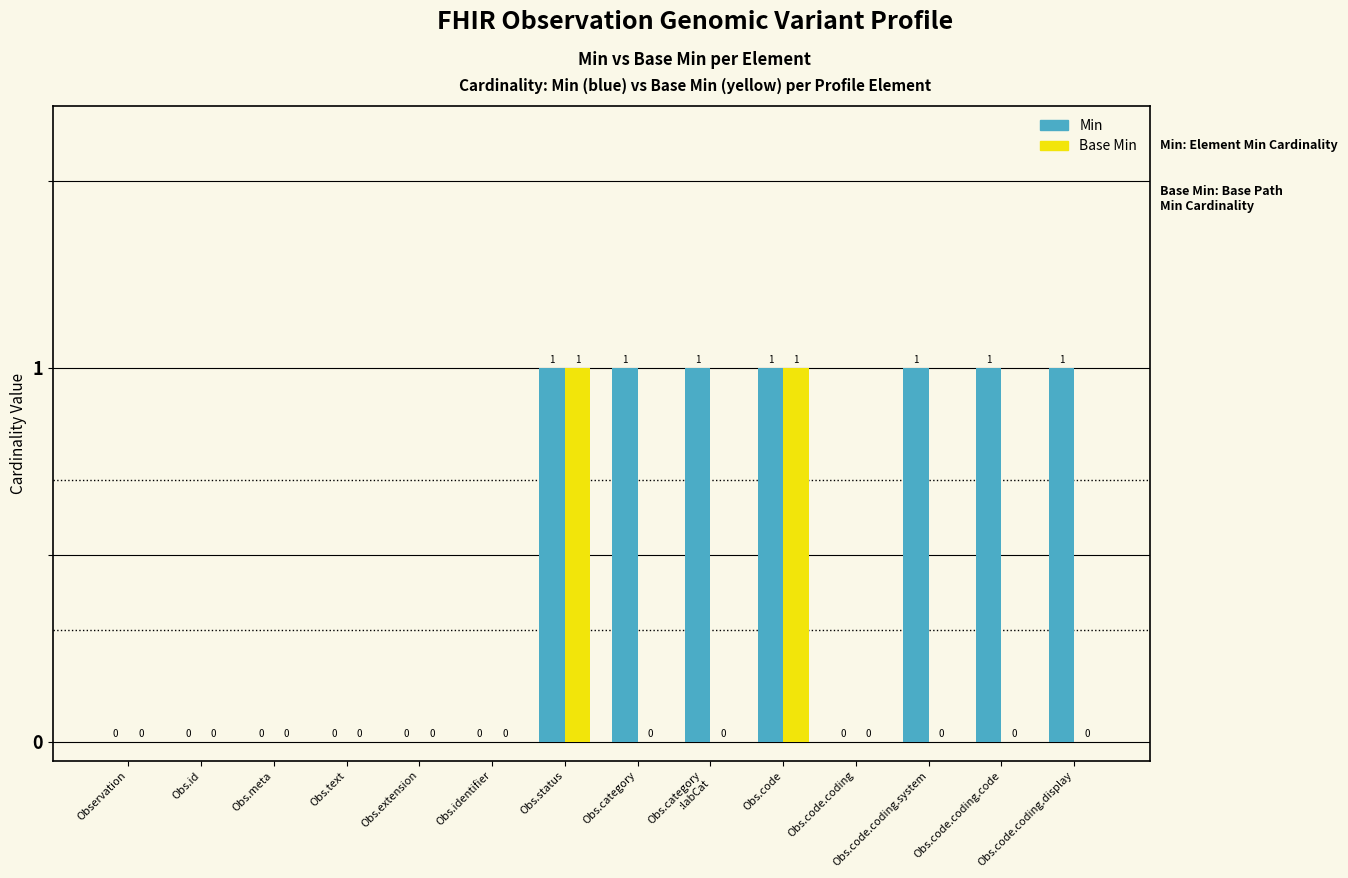

What are all the series names shown in the legend?

Min, Base Min